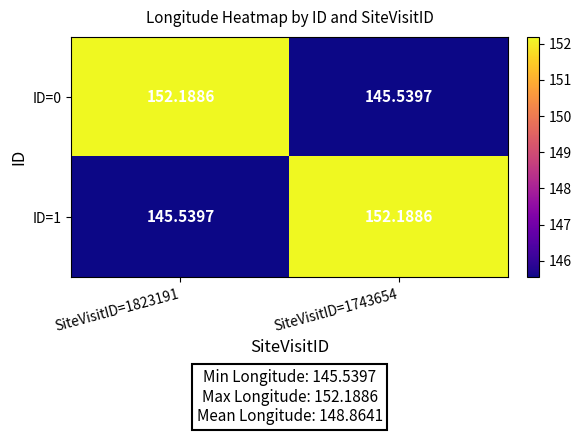

Count the number of categories in the chart.

2